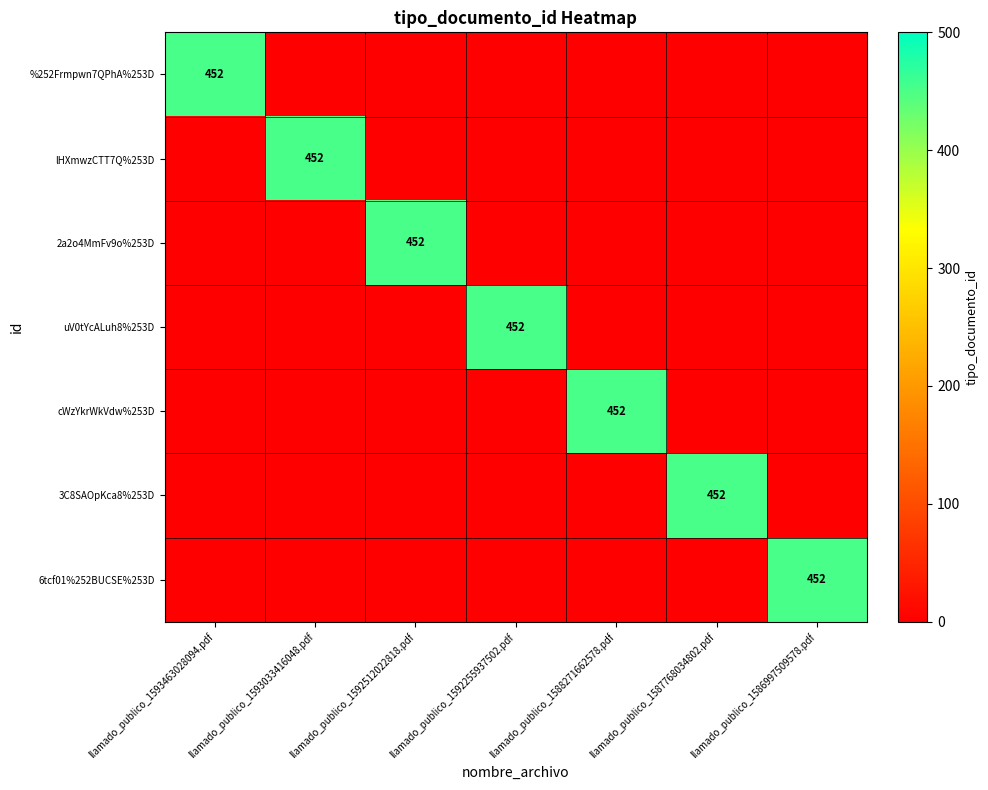

True or false: 6tcf01%252BUCSE%253D has a value of 452 at llamado_publico_1586997509578.pdf.

True